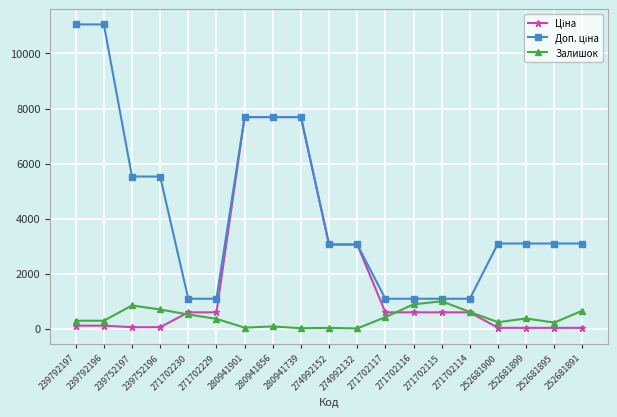

Does the chart display data point markers on the line(s)?

Yes